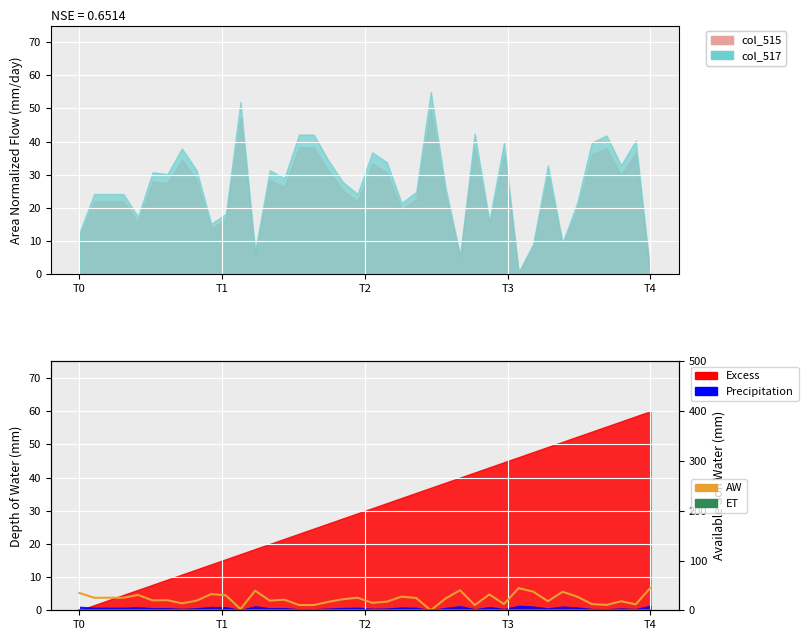

What is the value of the ET point at the 38th from the left?

1.2